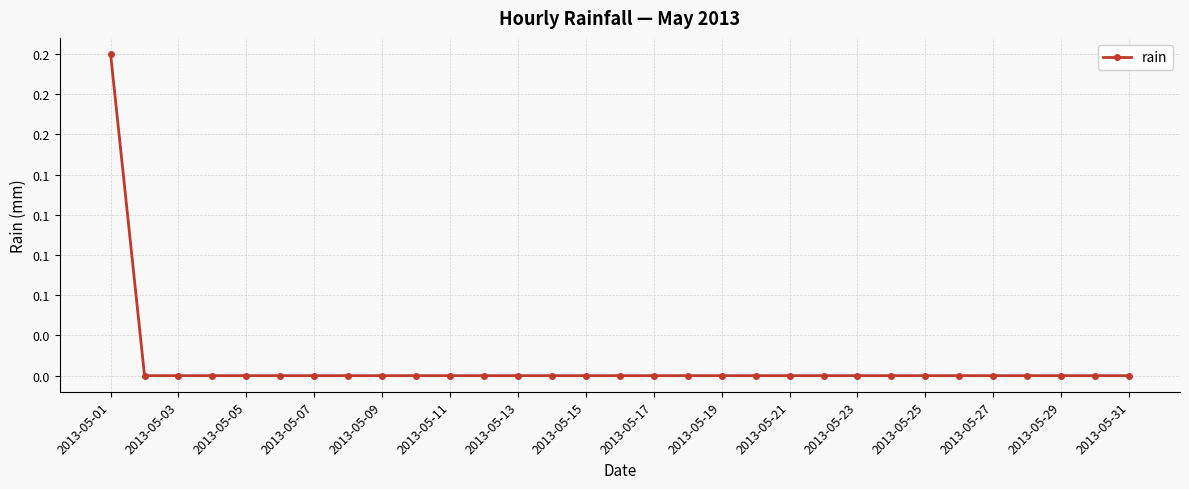

List the labels in order of value, smallest first.

2013-05-03, 2013-05-05, 2013-05-07, 2013-05-09, 2013-05-11, 2013-05-13, 2013-05-15, 2013-05-17, 2013-05-19, 2013-05-21, 2013-05-23, 2013-05-25, 2013-05-27, 2013-05-29, 2013-05-31, 16, 17, 18, 19, 20, 21, 22, 23, 24, 25, 26, 27, 28, 29, 30, 2013-05-01